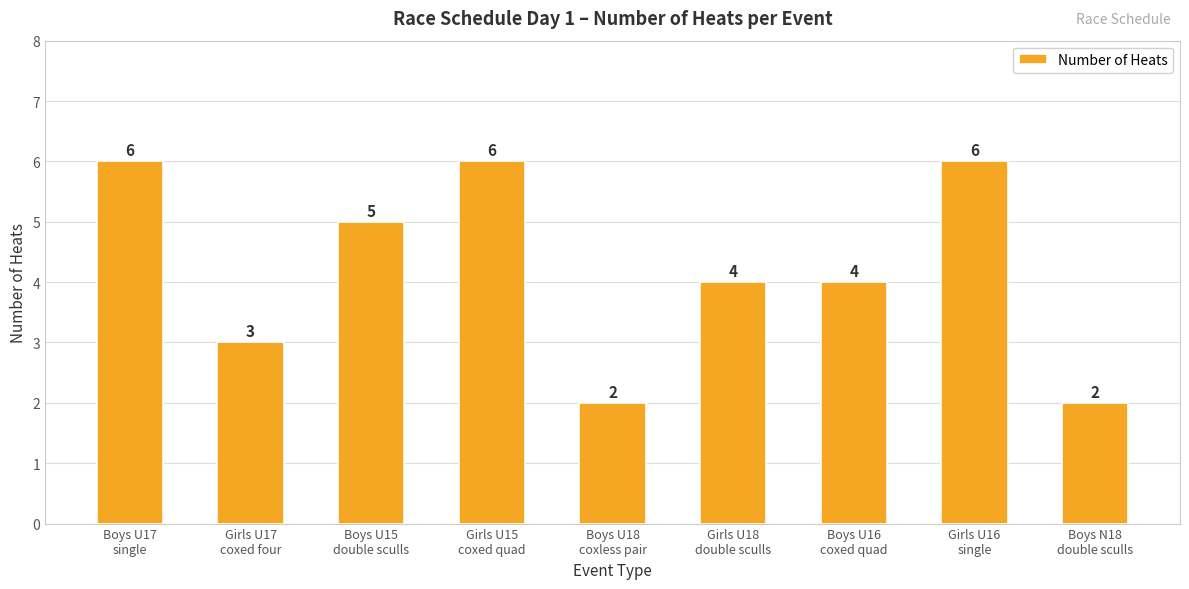

Is it true that the value at Boys N18
double sculls is 2?

True